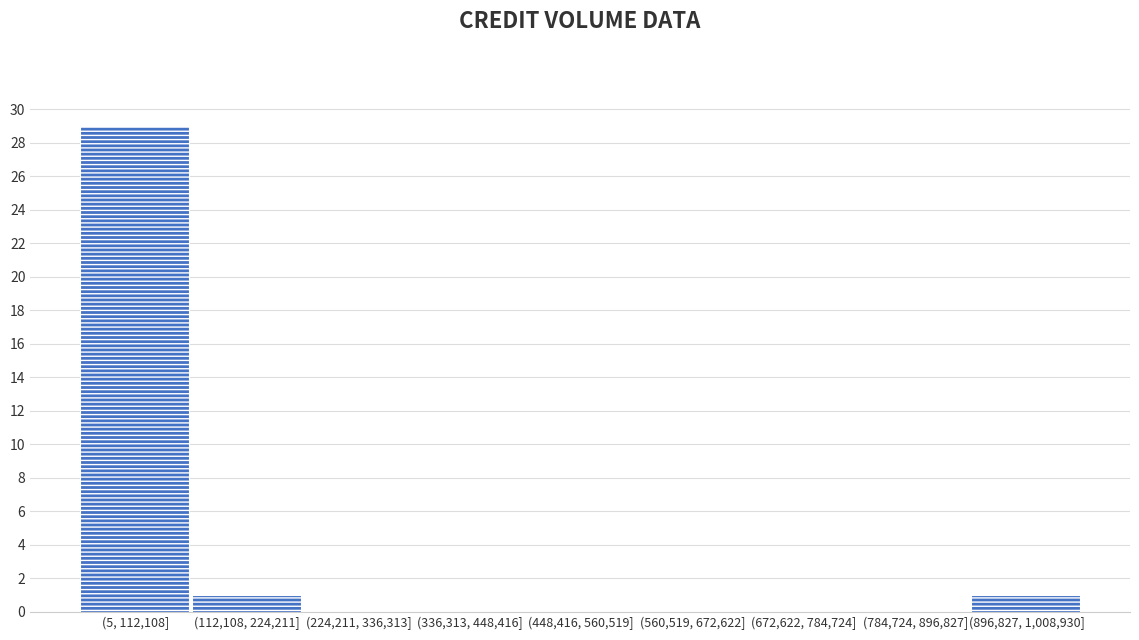

Reading left to right, what are all the values shown in this chart?

(5, 112,108]=29	(112,108, 224,211]=1	(224,211, 336,313]=0	(336,313, 448,416]=0	(448,416, 560,519]=0	(560,519, 672,622]=0	(672,622, 784,724]=0	(784,724, 896,827]=0	(896,827, 1,008,930]=1